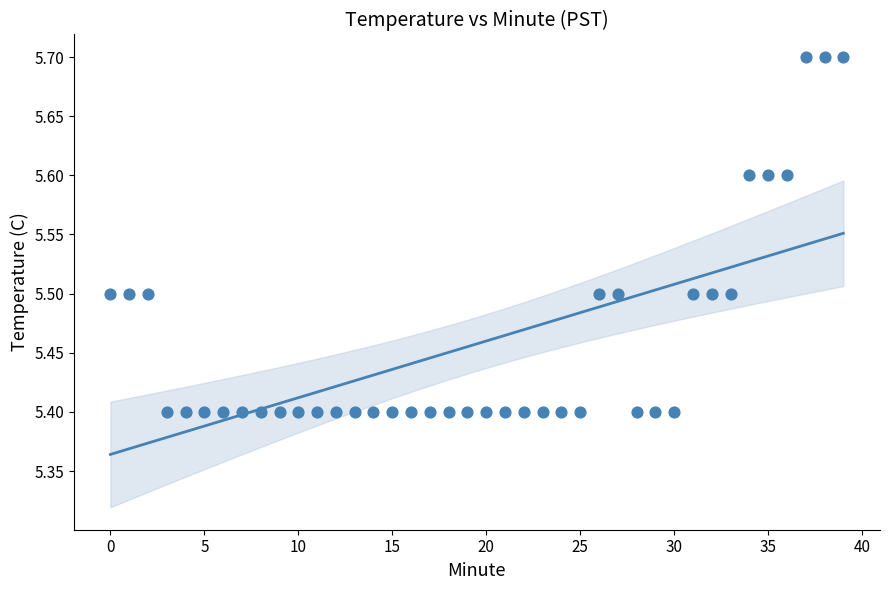

What is the range of Y values (max minus min)?

0.3